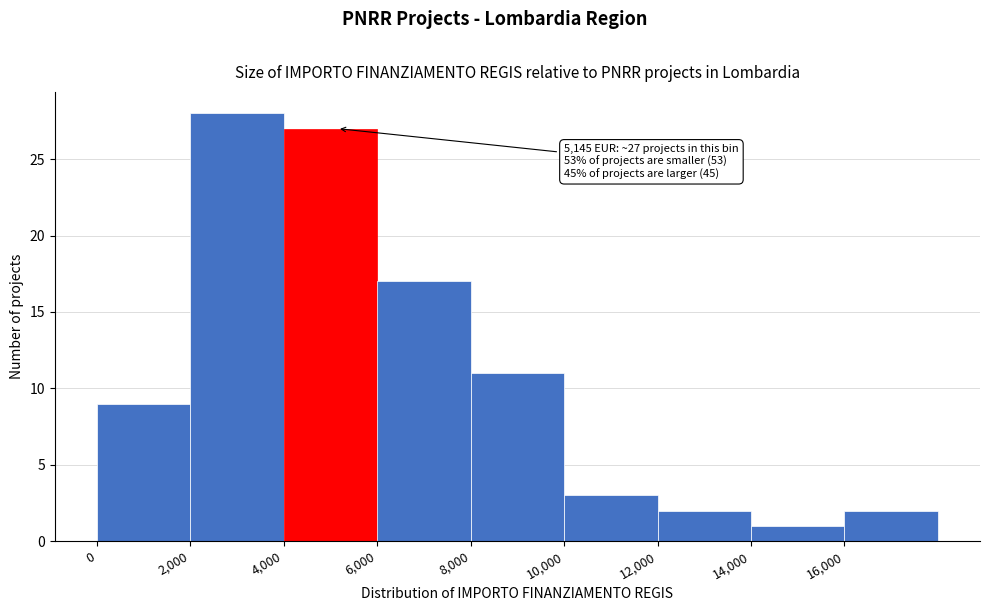

Which range on the x-axis has the tallest bar?

2000 to 4000